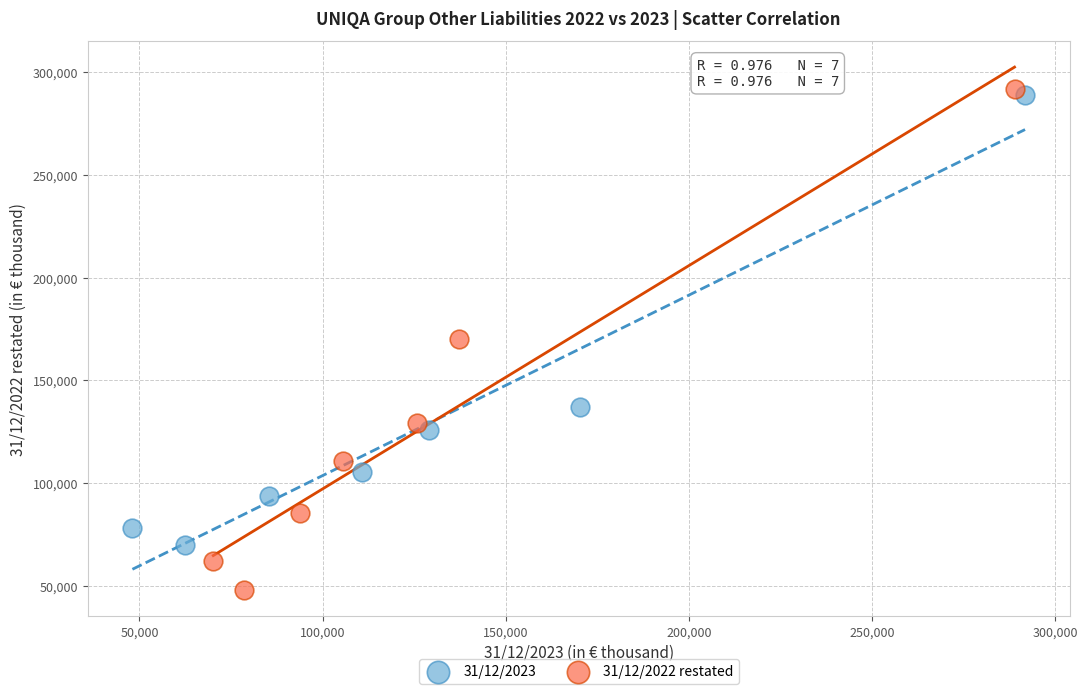

What are all the series names shown in the legend?

31/12/2023, 31/12/2022 restated